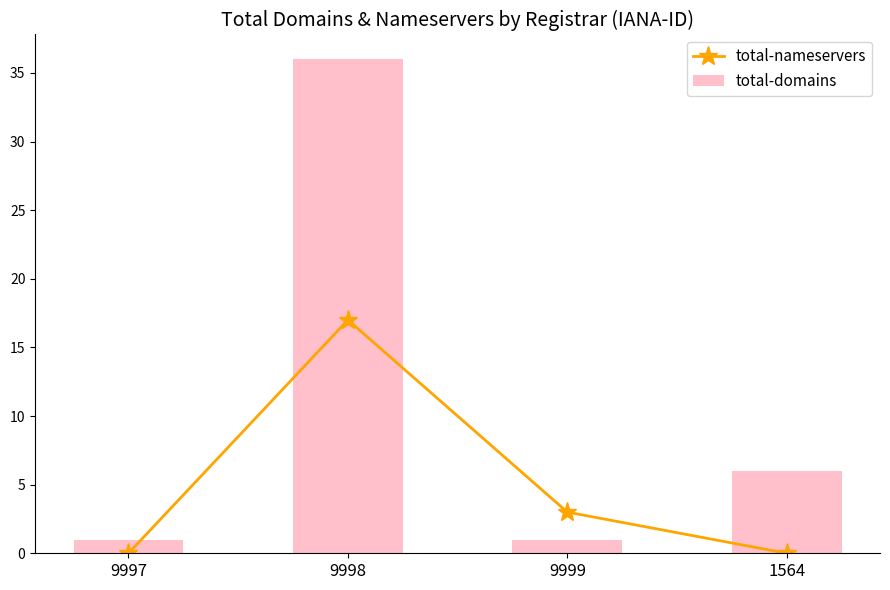

Reading left to right, list all the values displayed in this chart.

total-nameservers: 9997=0	9998=17	9999=3	1564=0
total-domains: 9997=1	9998=36	9999=1	1564=6